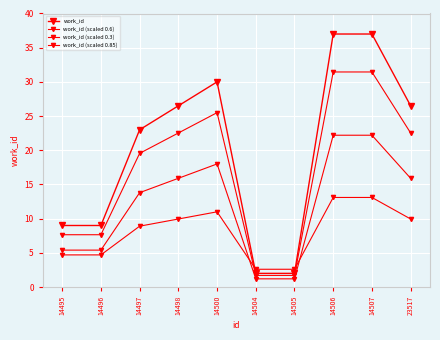

How many values in the work_id (scaled 0.85) series are below 22?

5